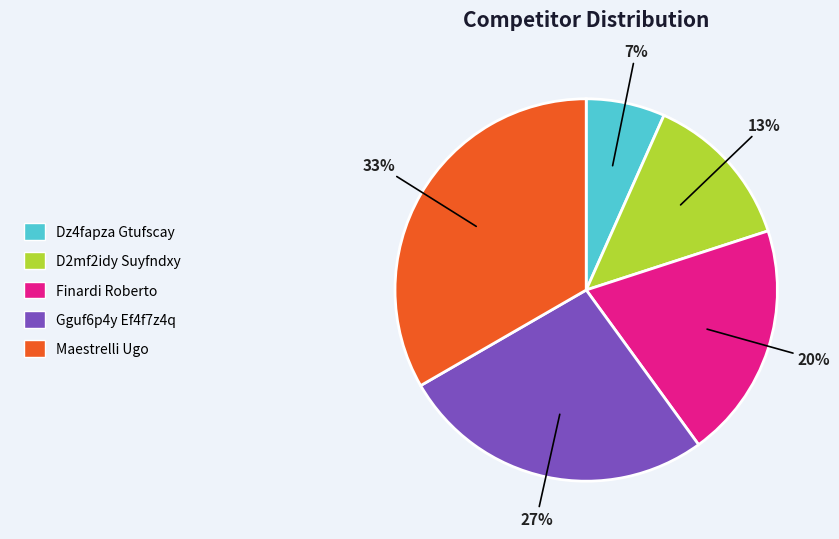

To the nearest percent, what is the combined percentage of Dz4fapza Gtufscay and Finardi Roberto?

27%